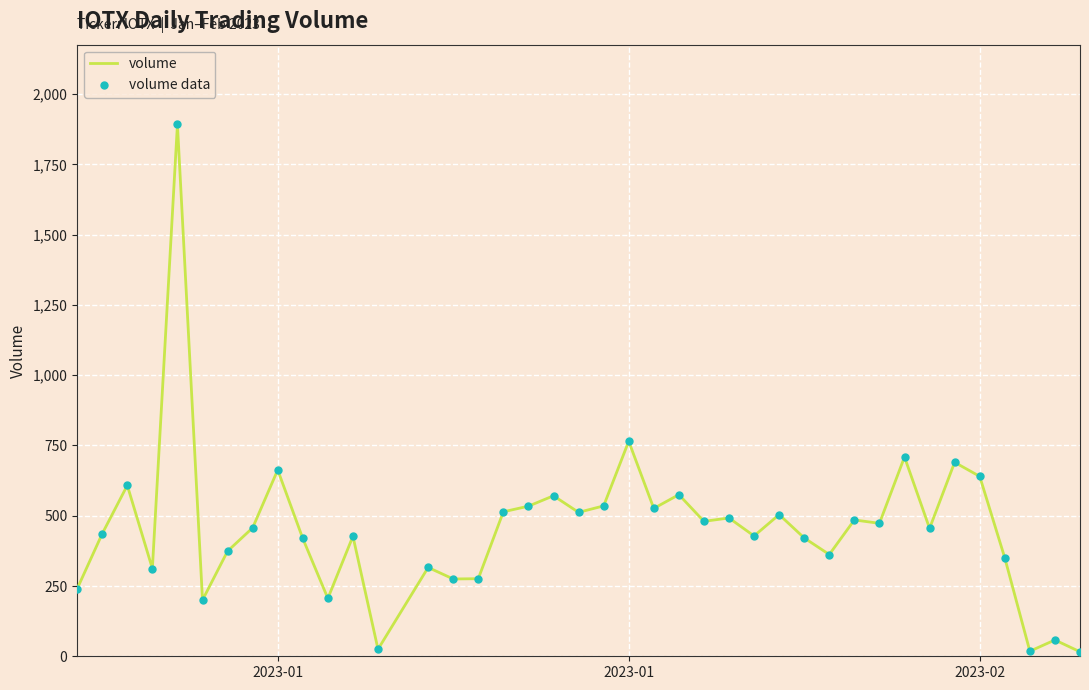

What is the maximum value shown in the chart?

1892